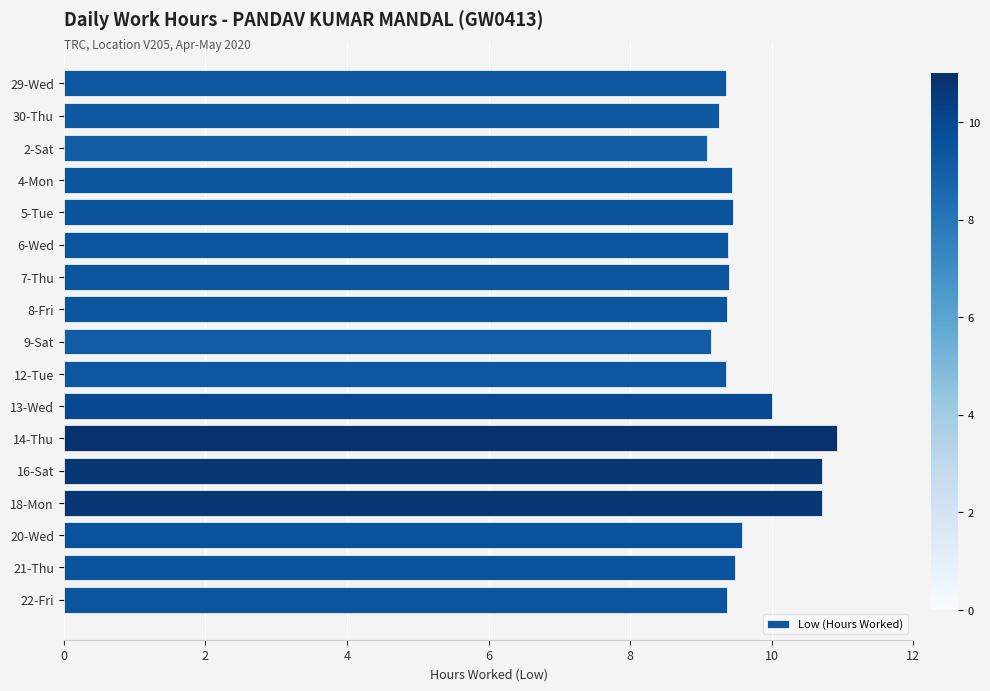

Approximately how many times larger is the value at 8-Fri compared to 2-Sat?

1.0